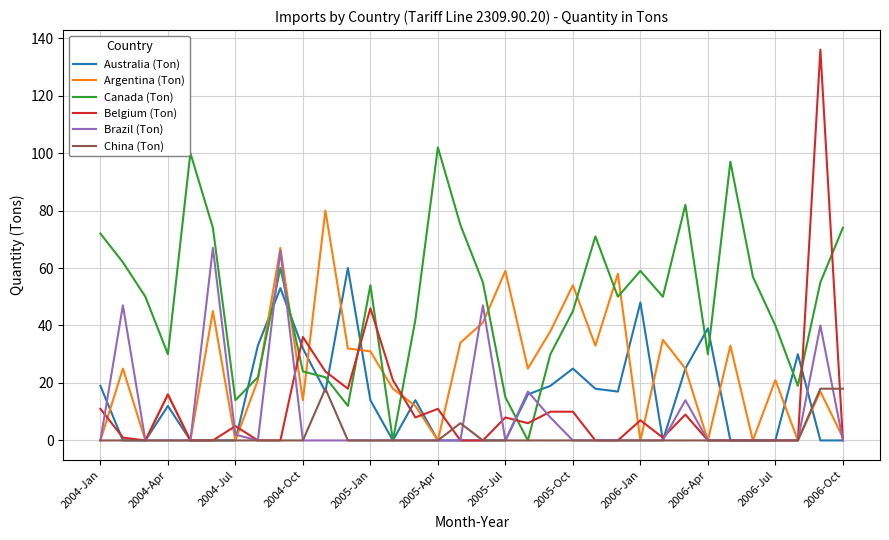

Which series has the largest range (max minus min)?

Belgium (Ton)